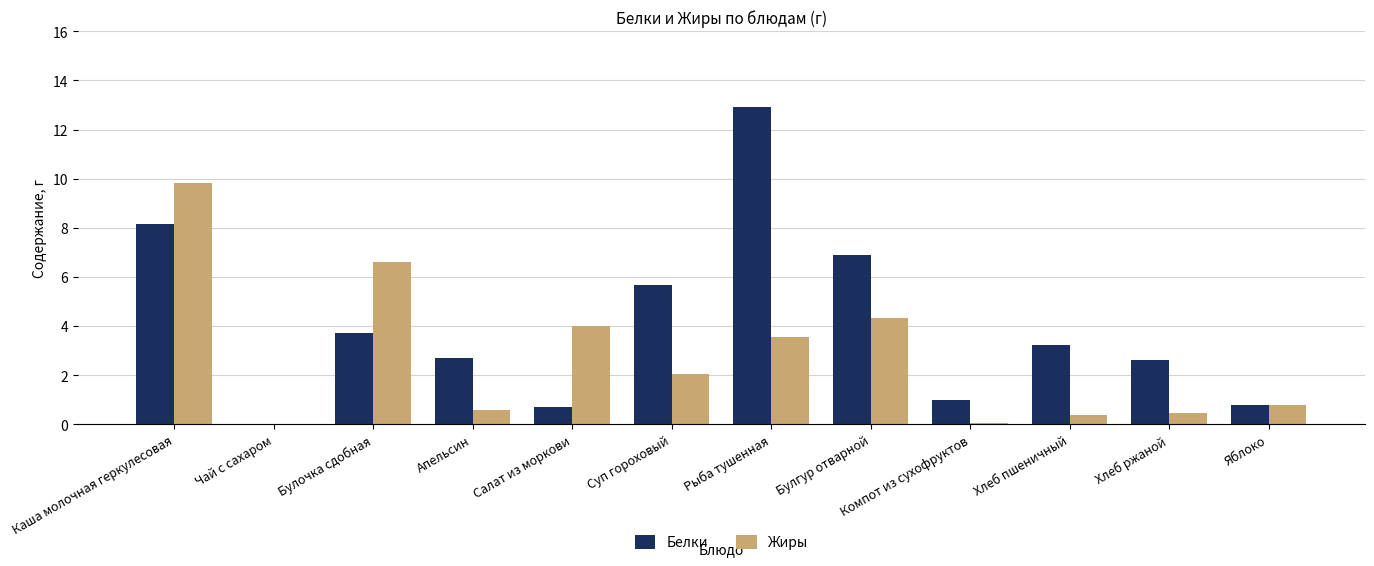

How many values in the Жиры series exceed 2?

6